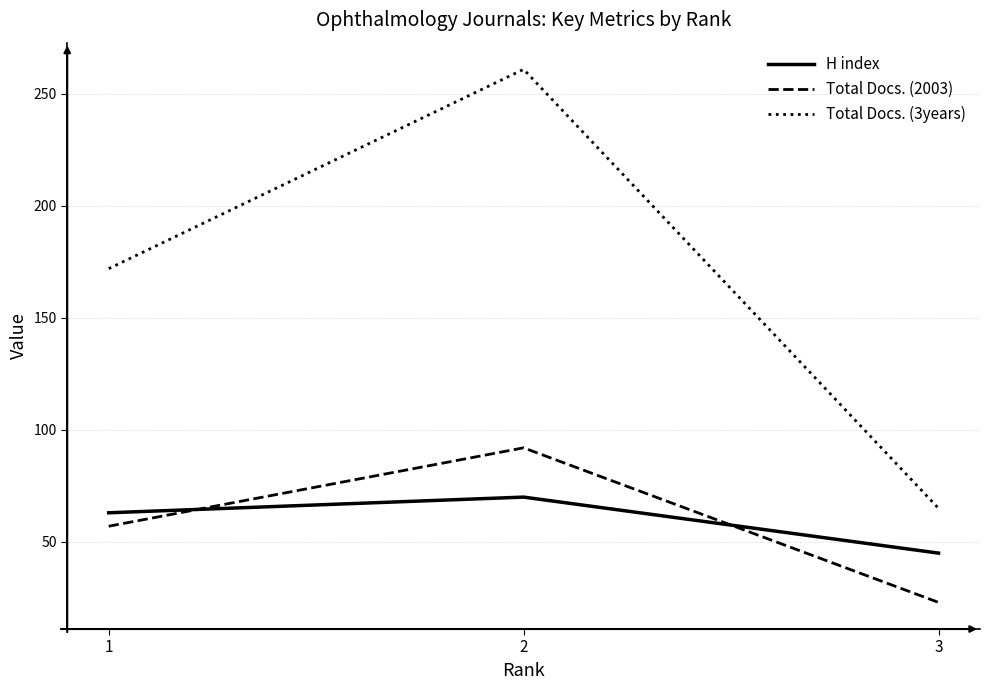

Count the number of data series in this chart.

3